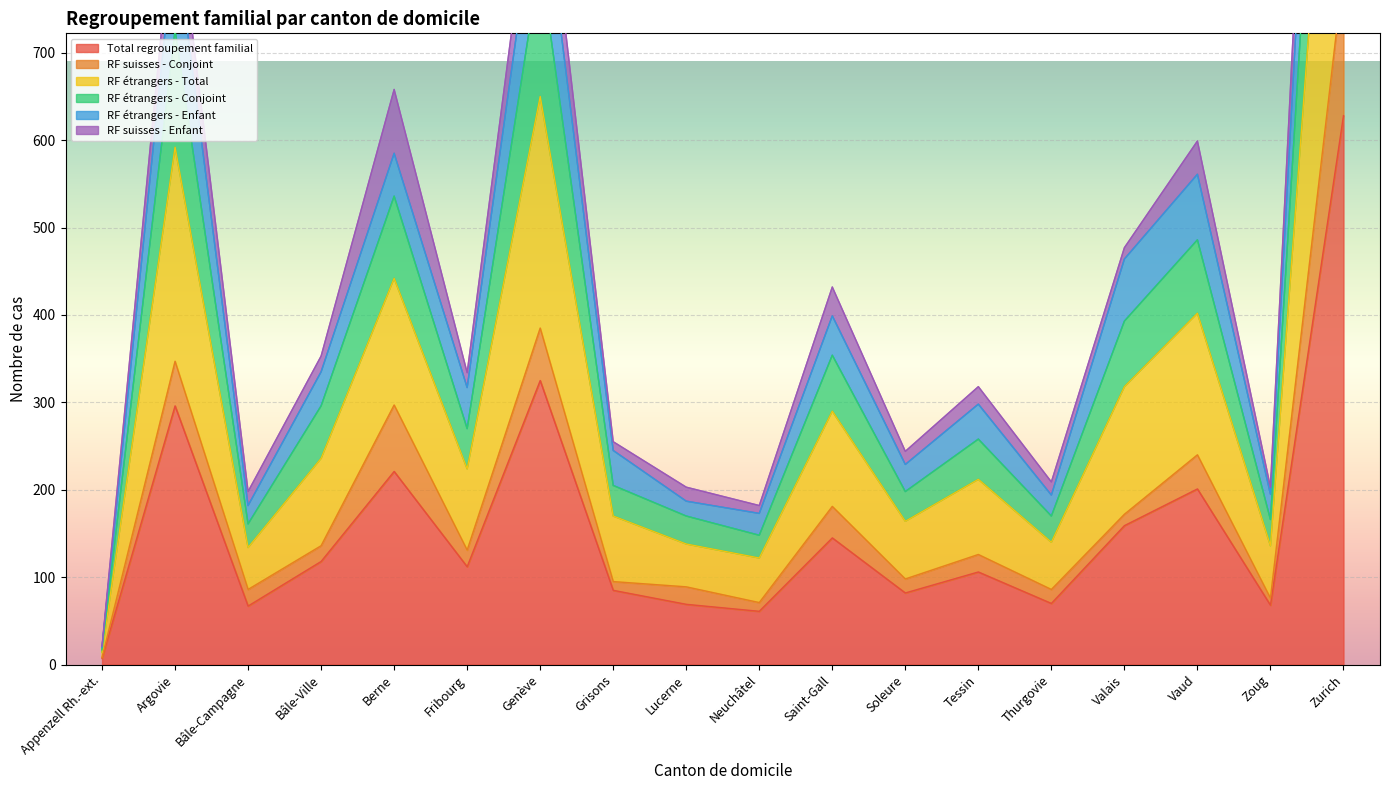

Is it true that Total regroupement familial equals 142 at Argovie?

False